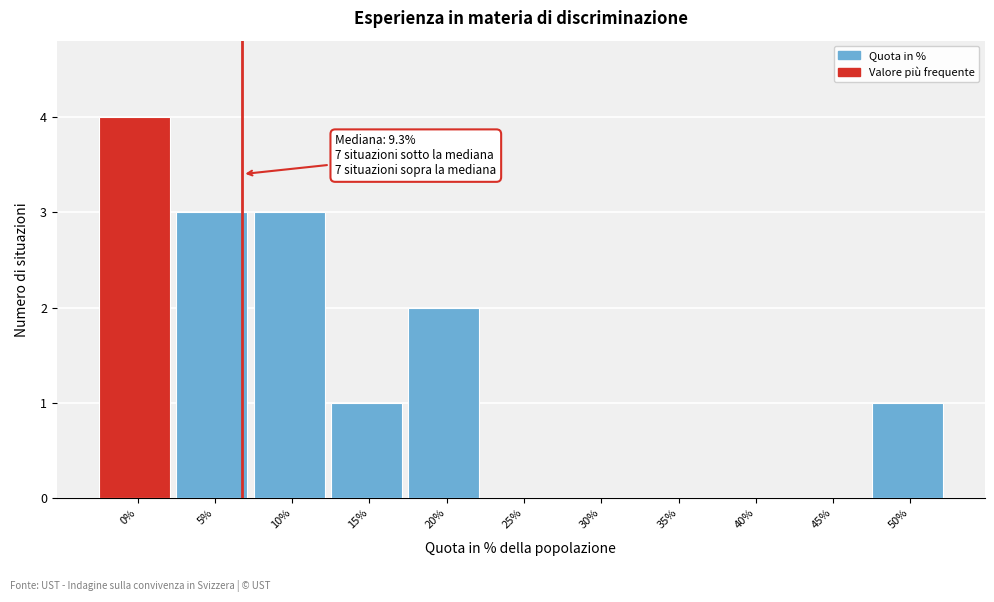

Reading right to left, list all the values displayed in this chart.

50%=1	45%=0	40%=0	35%=0	30%=0	25%=0	20%=2	15%=1	10%=3	5%=3	0%=4